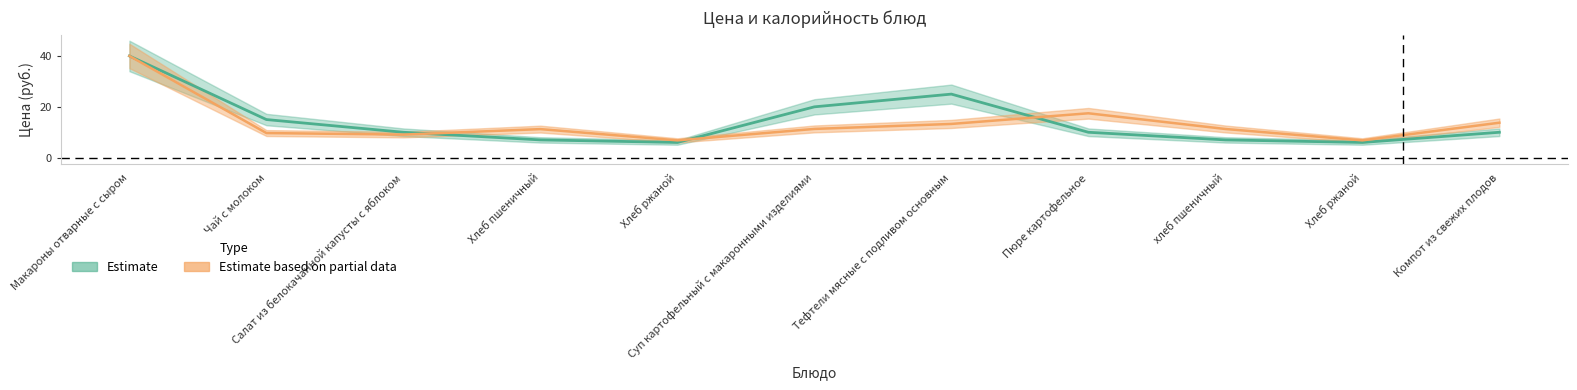

What is the smallest value displayed?

6